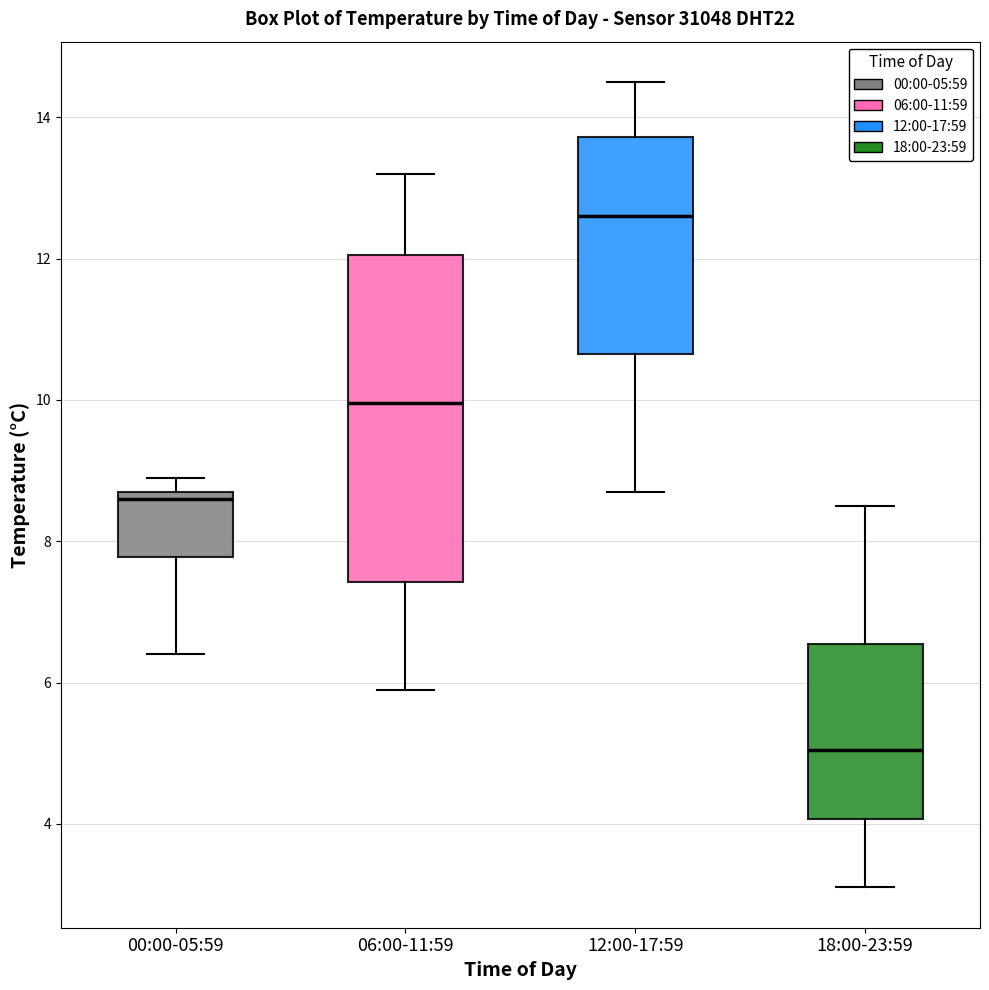

Reading left to right, transcribe this box plot: for each box, give where its median line is, the range the box spans, and where its two whiskers end, as read against the y-axis. The values are not printed on the chart, so give them approximately, as read against the axis.

00:00-05:59: median 8.6, box 7.8 to 8.8, whiskers 6.4 to 9.0
06:00-11:59: median 10.0, box 7.4 to 12.0, whiskers 6.0 to 13.2
12:00-17:59: median 12.6, box 10.6 to 13.8, whiskers 8.8 to 14.6
18:00-23:59: median 5.0, box 4.0 to 6.6, whiskers 3.2 to 8.6